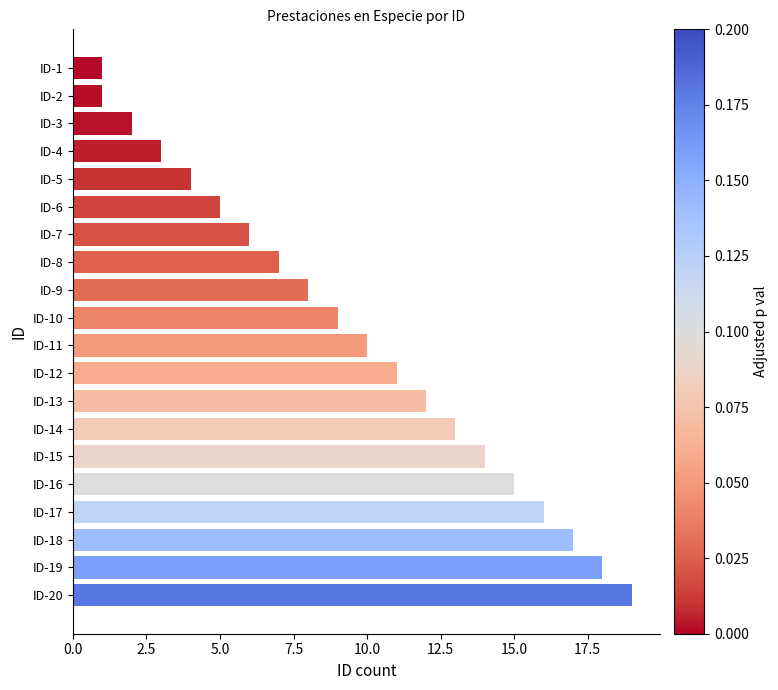

What is the difference between the values at ID-15 and ID-18?

3